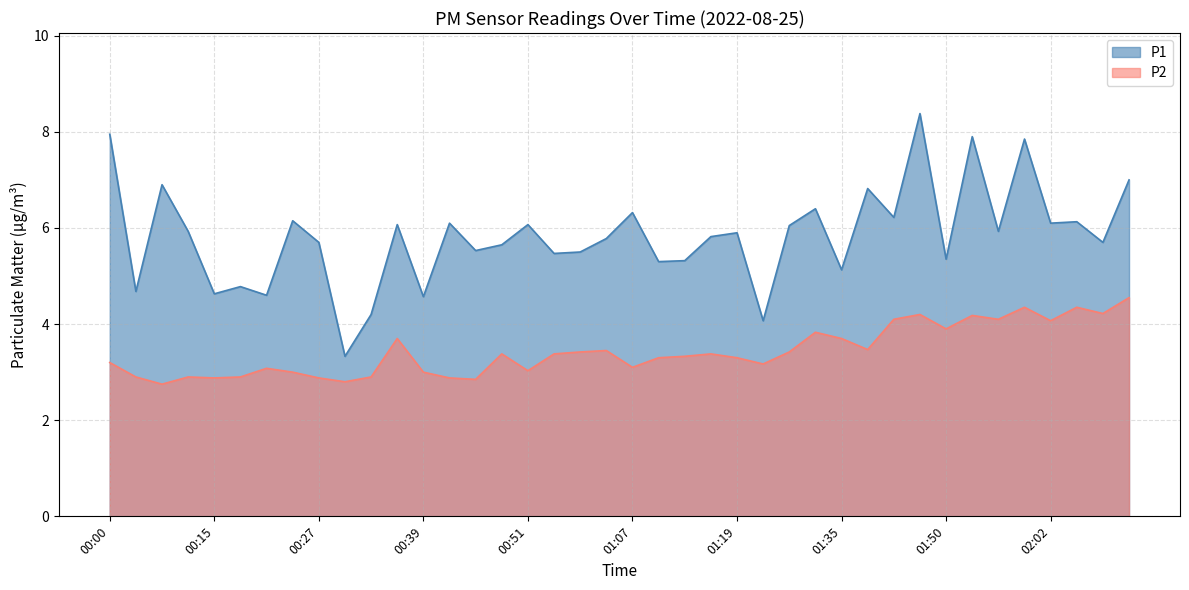

The value of P2 at 01:07 is 3.1. True or false?

True